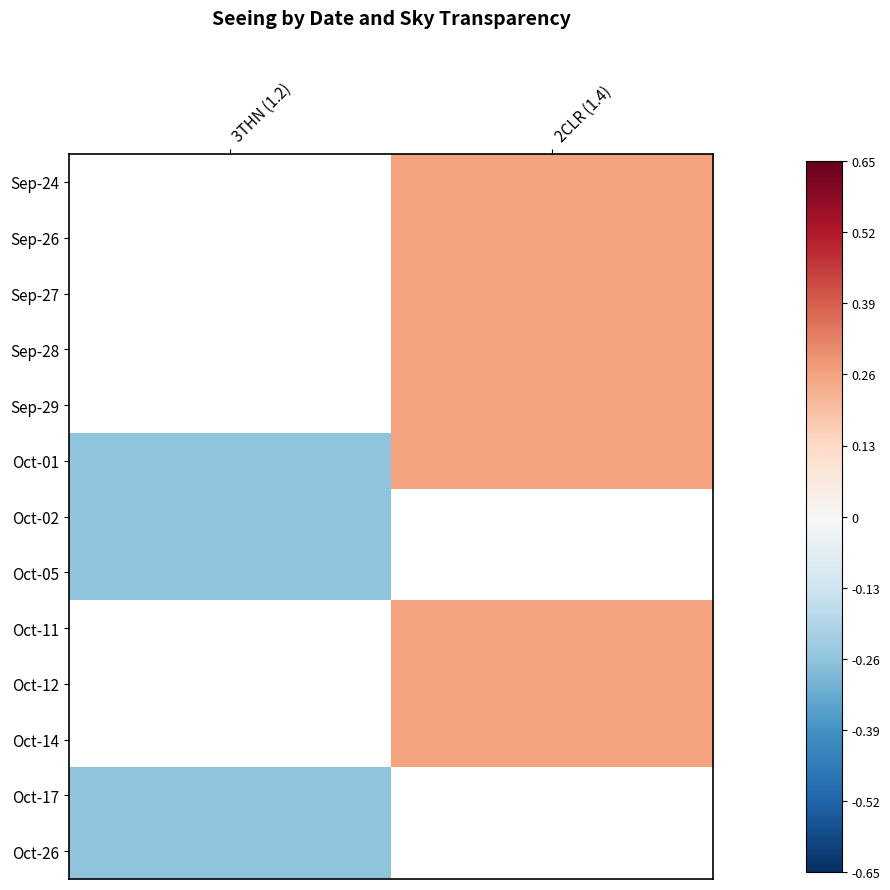

Which has a higher value, 3THN (1.2) or 2CLR (1.4)?

2CLR (1.4)